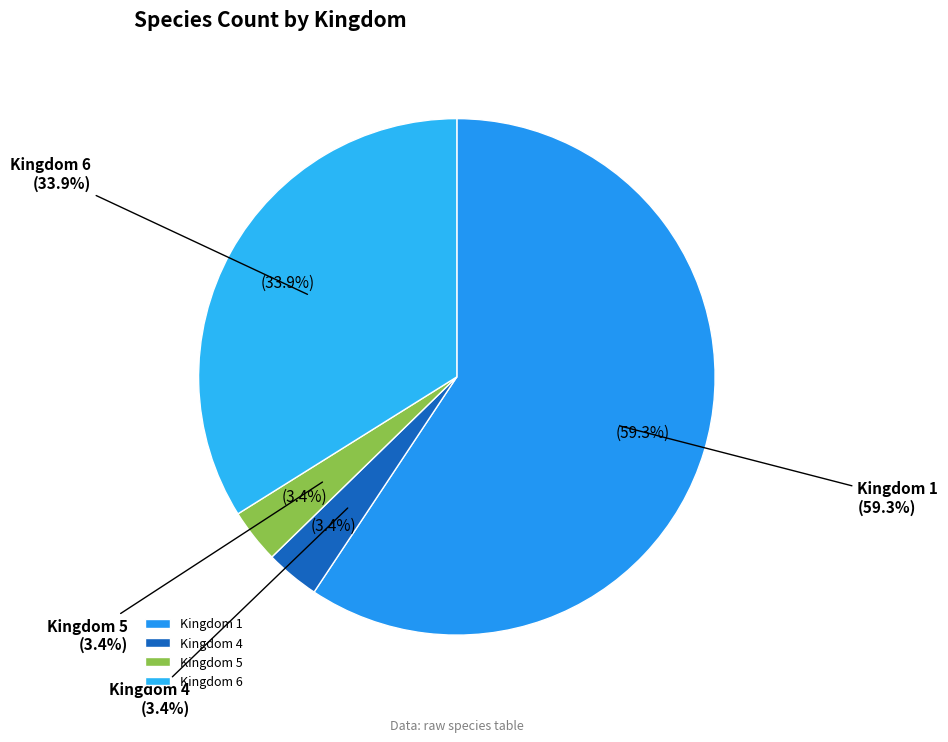

Count the number of slices in the pie.

4